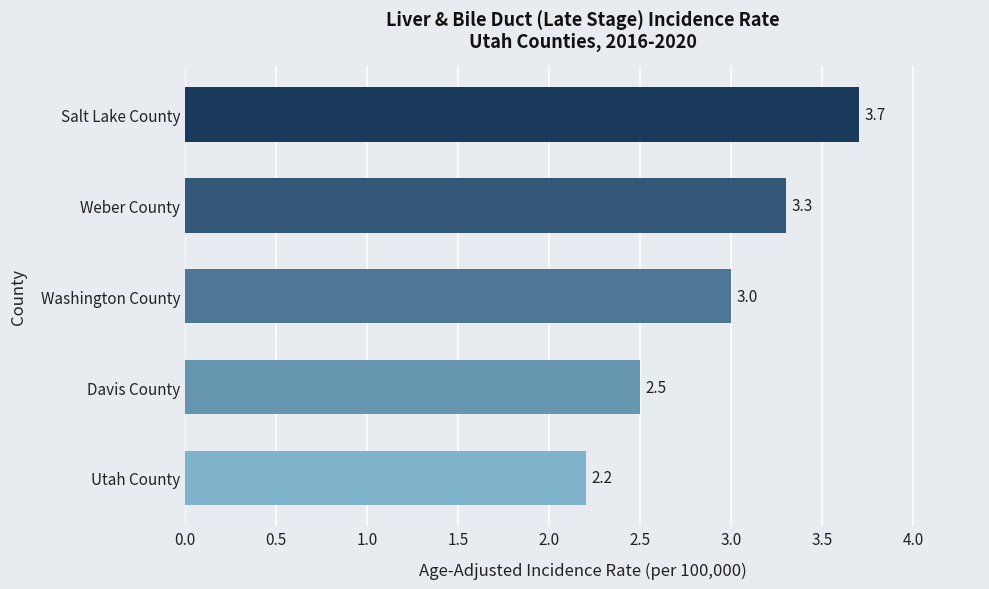

What position from the top is Salt Lake County?

1